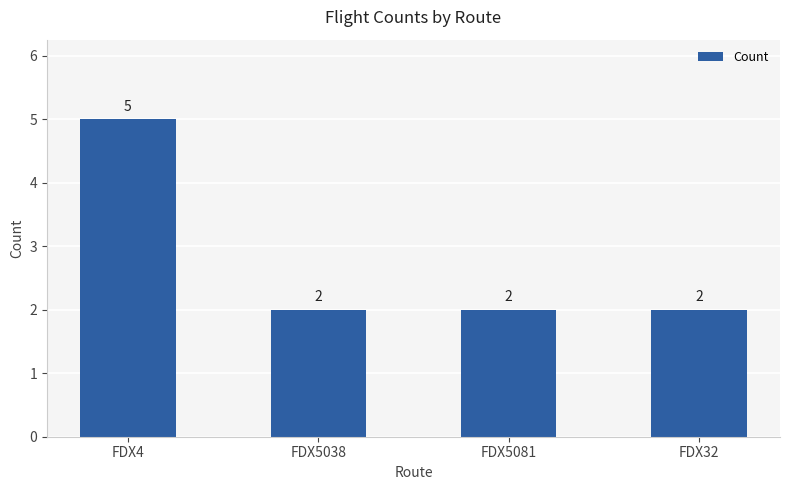

How many values are between 2 and 5?

4